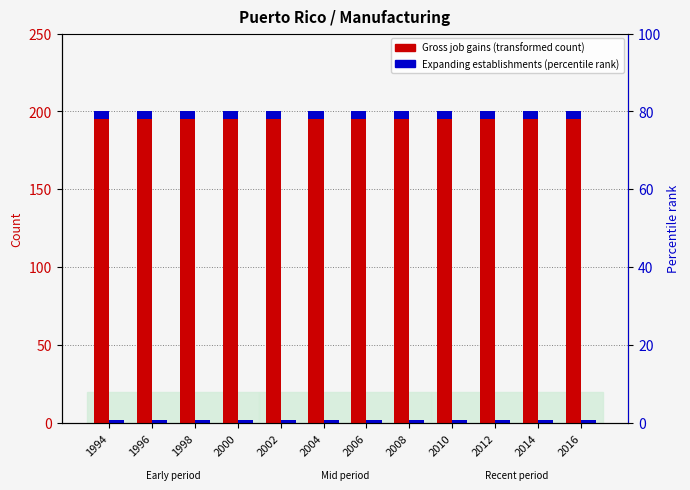

Which series has the largest total across all categories?

Gross job gains